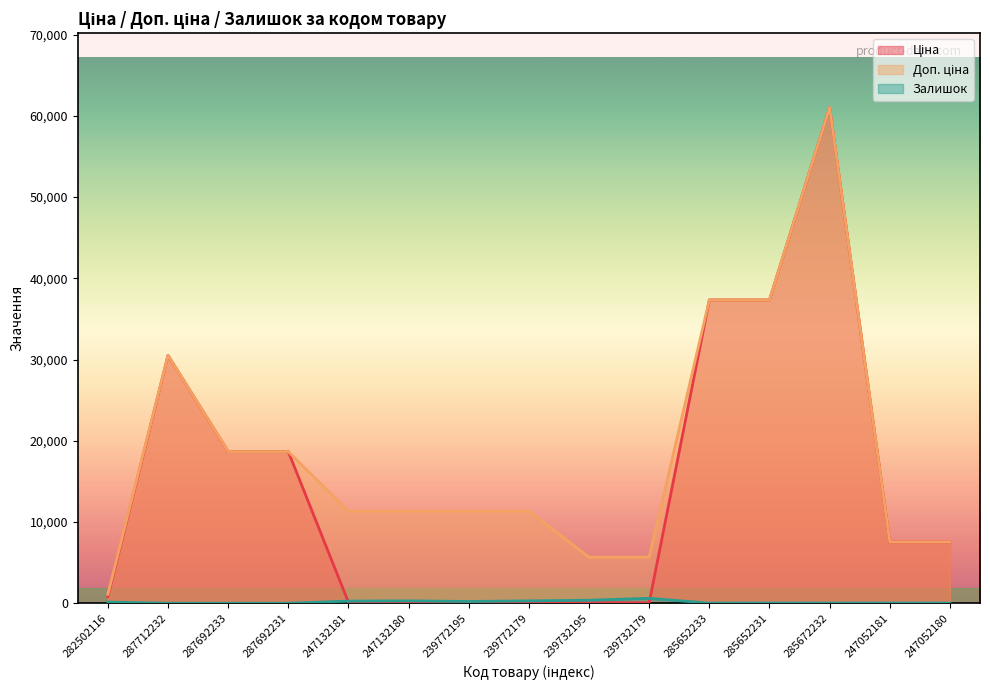

Which series has the widest spread of values?

Ціна